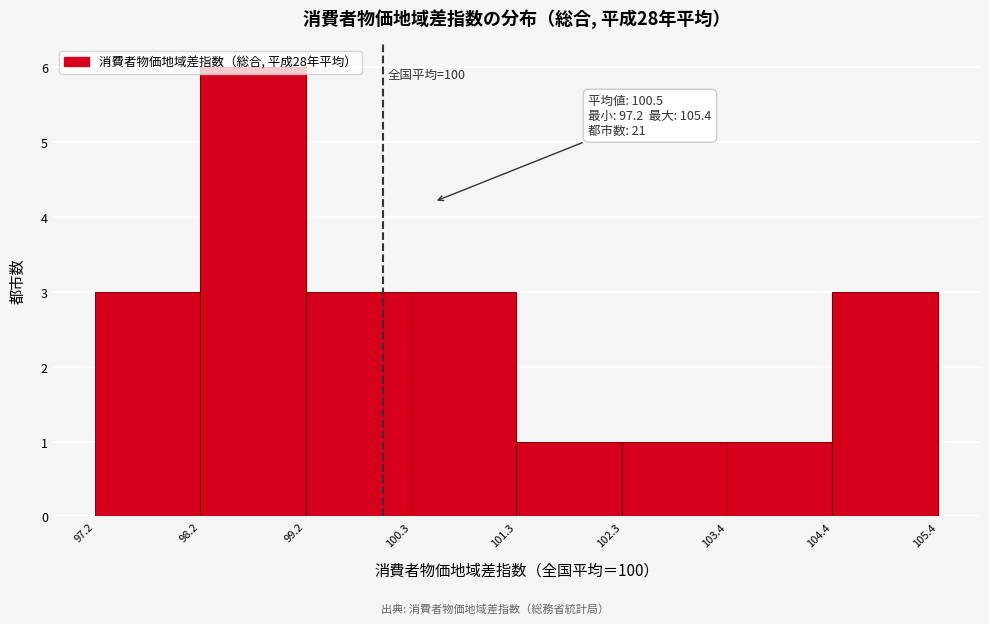

Over which range of the x-axis is the bar tallest?

98.2 to 99.2